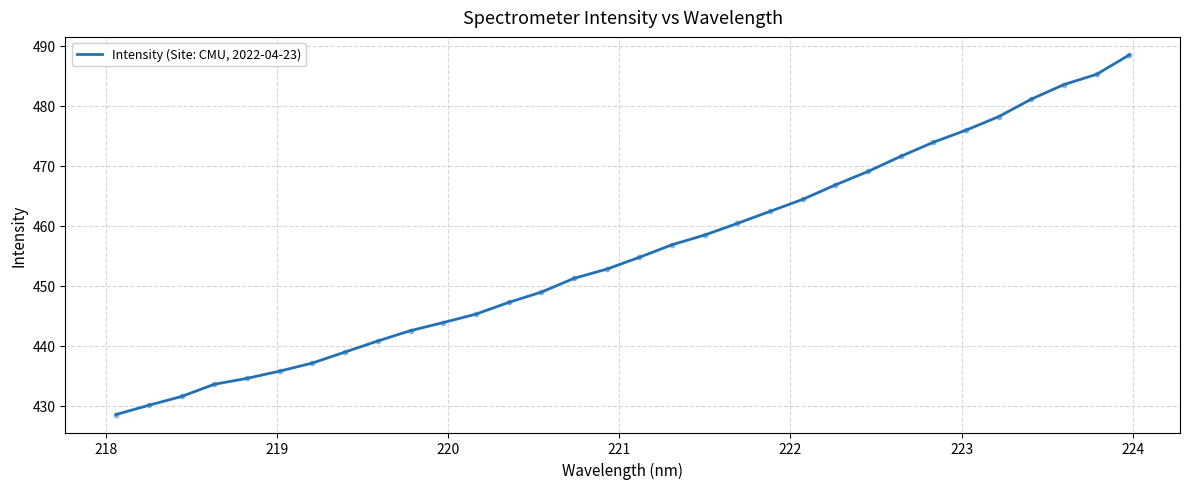

What is the greatest value displayed?

488.5